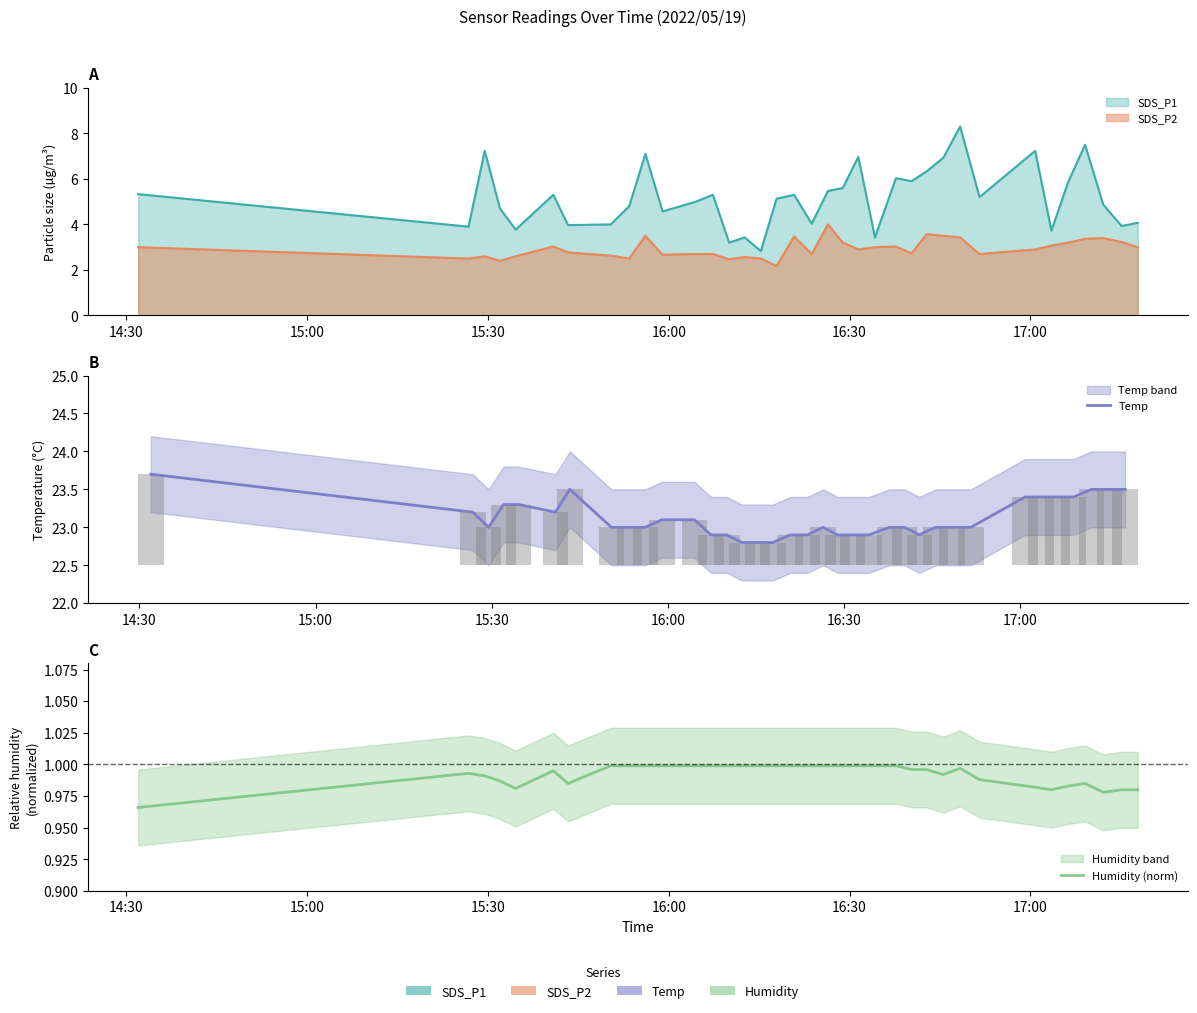

How many groups of bars are there?

36